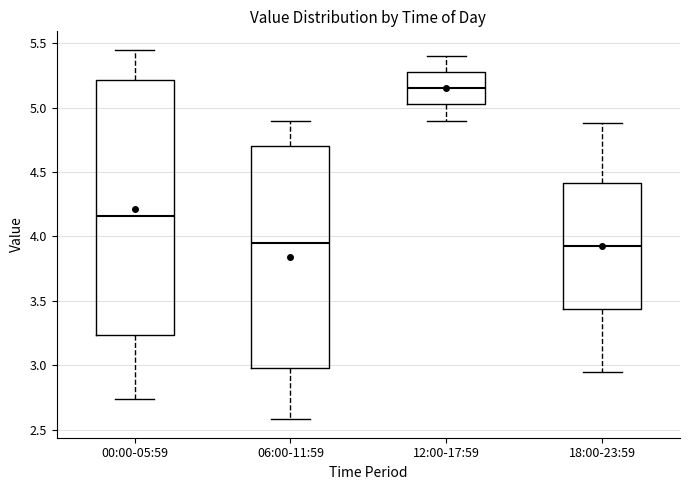

Which box's median line is the highest?

12:00-17:59